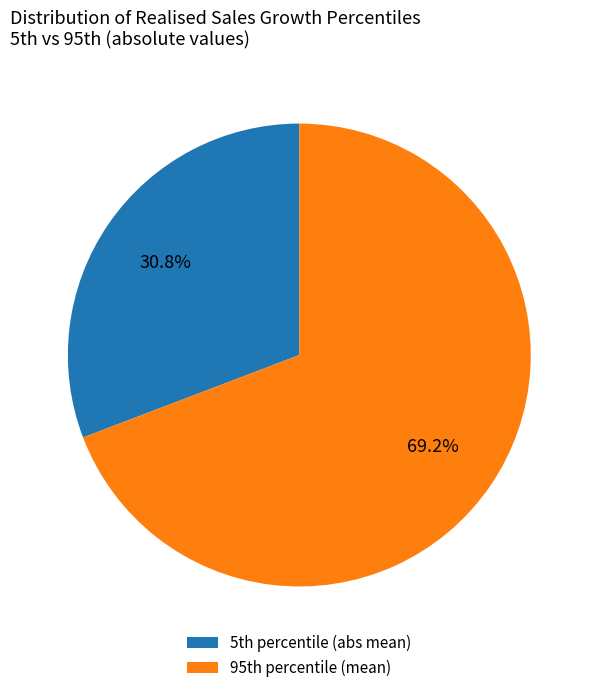

Does any single category account for the majority?

Yes